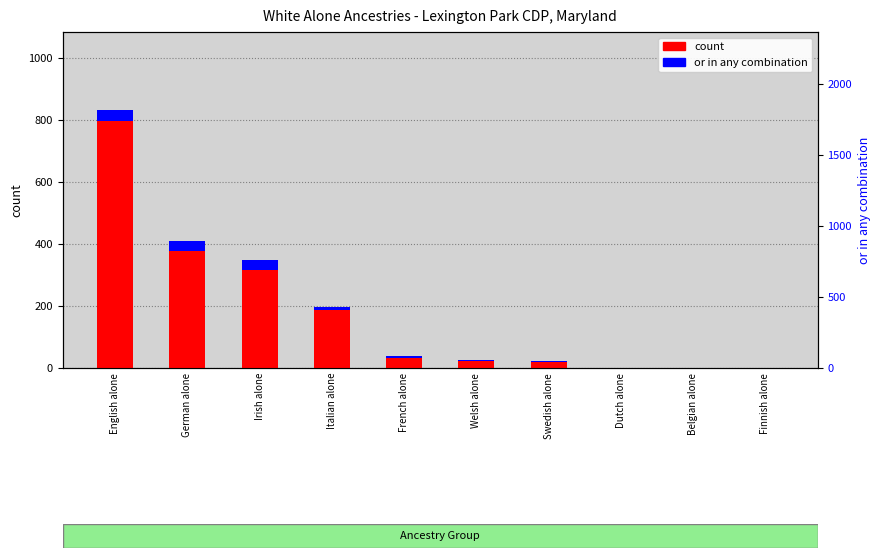

Reading left to right, list all the values displayed in this chart.

count: English alone=834.0	German alone=410.0	Irish alone=348.0	Italian alone=198.0	French alone=38.0	Welsh alone=26.0	Swedish alone=23.0	Dutch alone=0.0	Belgian alone=0.0	Finnish alone=0.0
or in any combination: English alone=36.4	German alone=33.1	Irish alone=32.4	Italian alone=11.3	French alone=5.3	Welsh alone=2.4	Swedish alone=2.5	Dutch alone=2.2	Belgian alone=0.0	Finnish alone=0.0